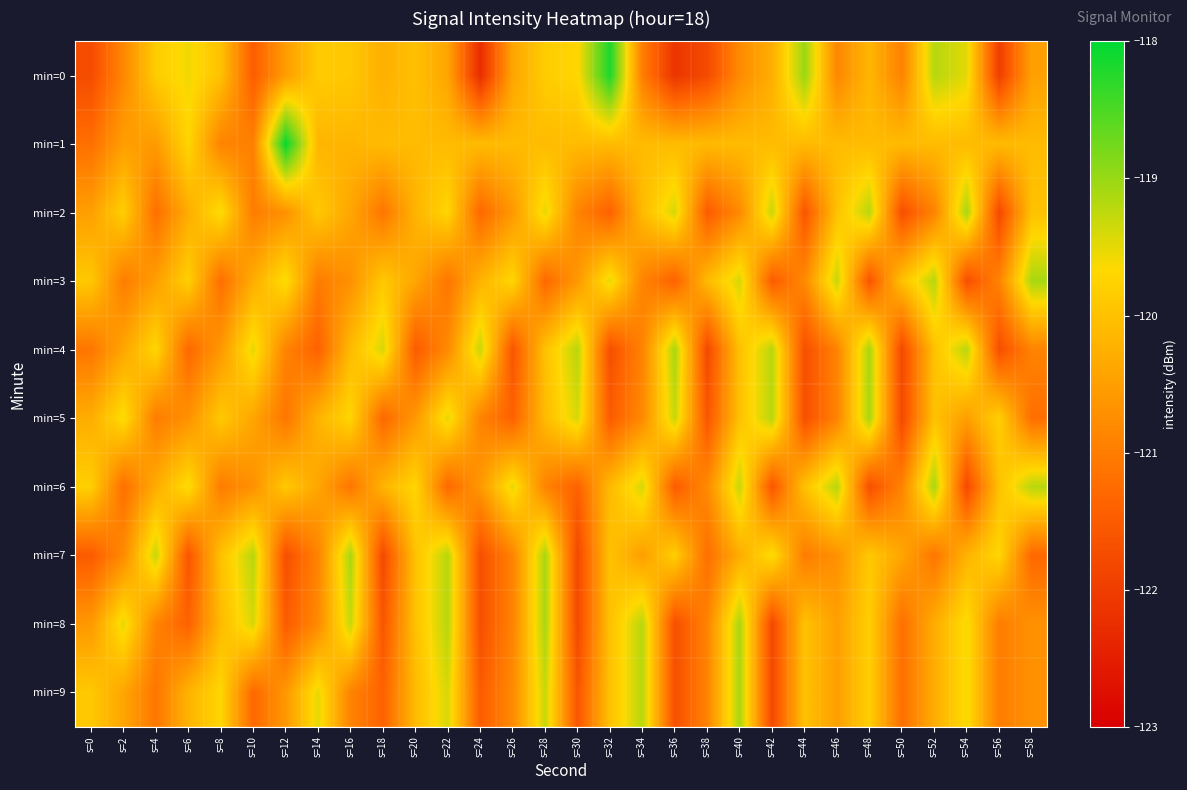

What is the difference between the highest and lowest values at s=36?

3.0